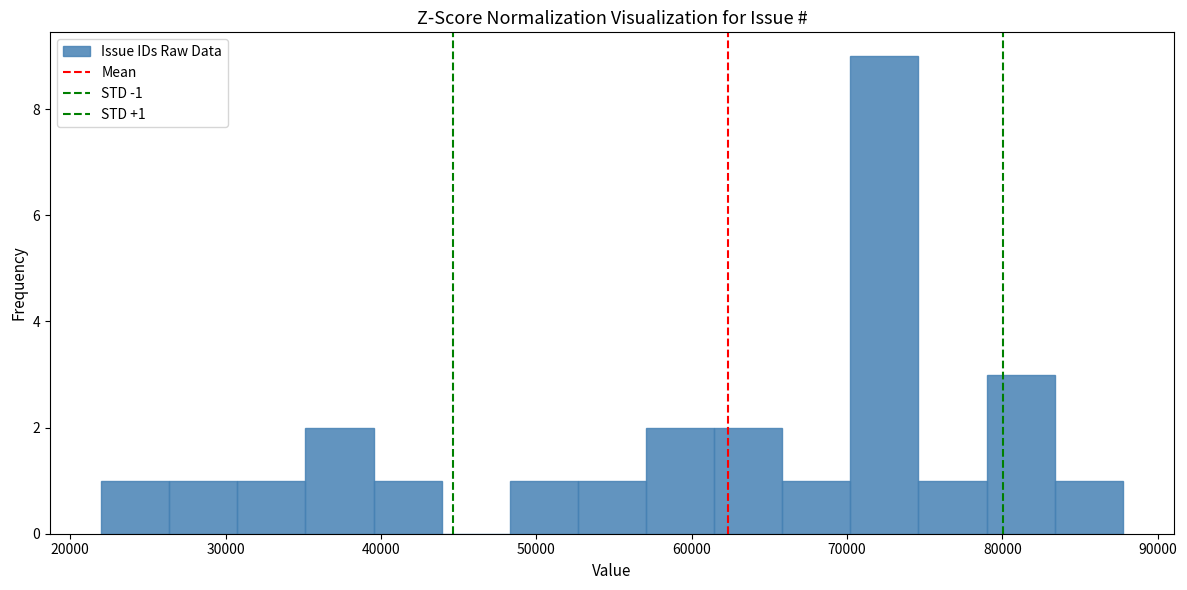

Over which range of the x-axis is the bar tallest?

70000 to 75000